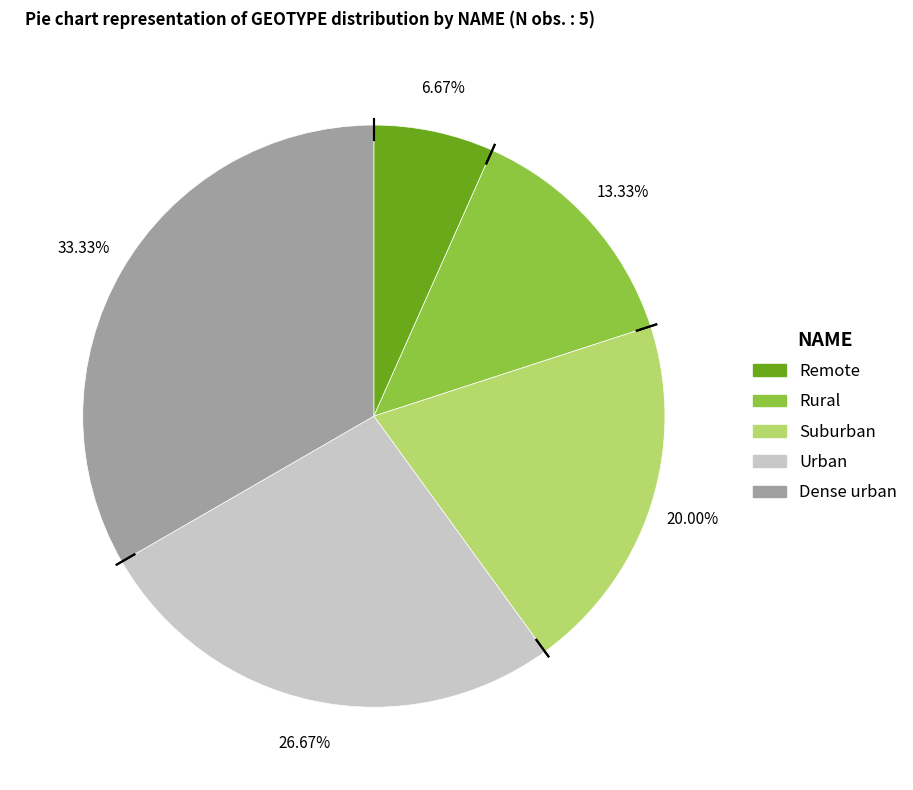

What is the total percentage of Remote and Suburban?

26.7%